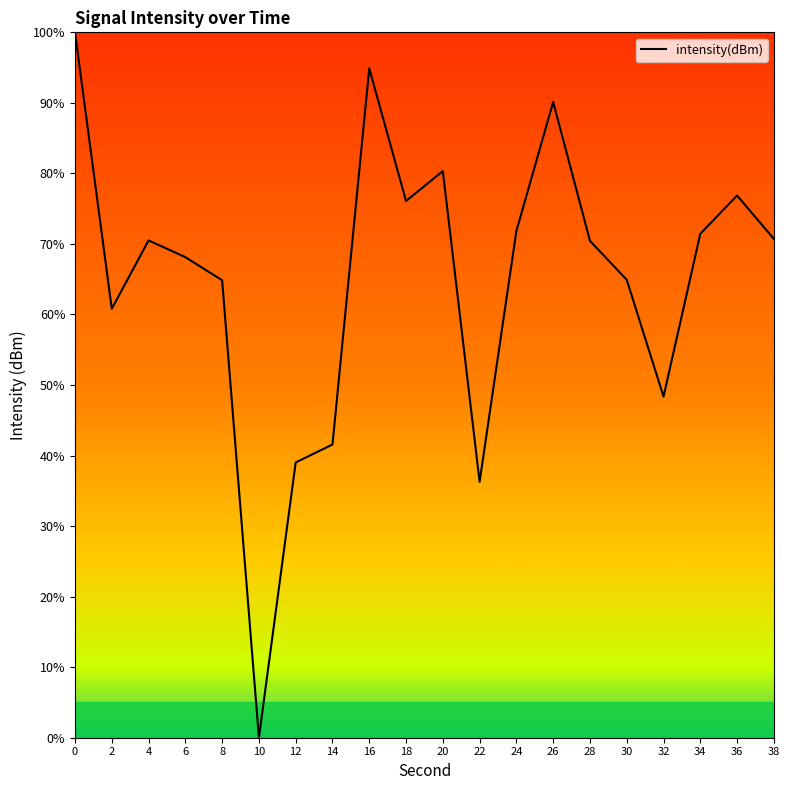

What value does the data have at 30?

64.9